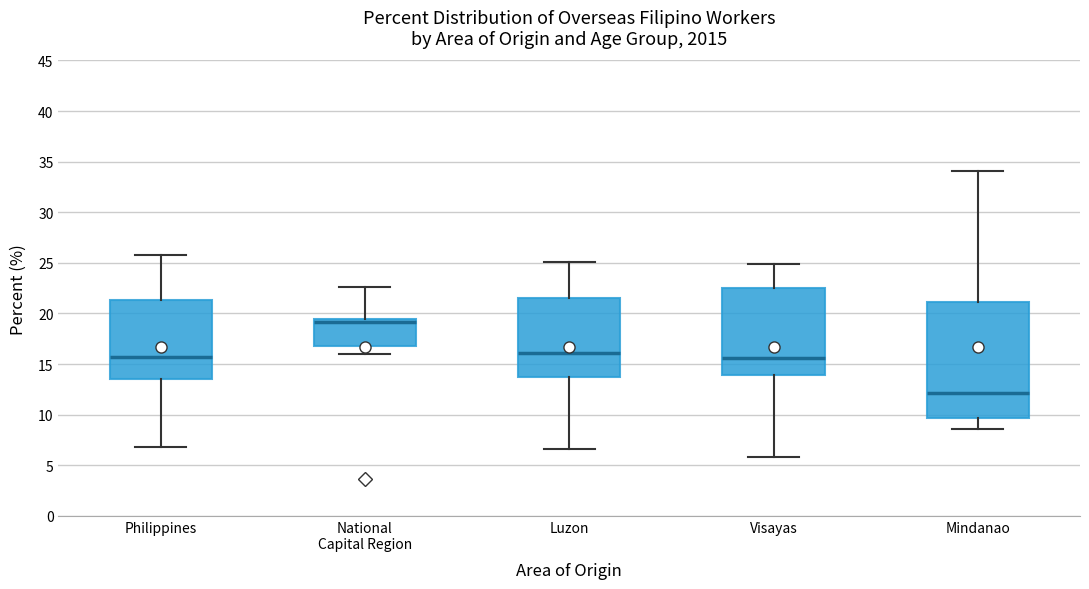

Reading left to right, read every box against the y-axis: the position of its median line, the range the box covers, and the ends of its whiskers. The values are not printed on the chart, so give them approximately, as read against the axis.

Philippines: median 15.5, box 13.5 to 21.5, whiskers 7.0 to 26.0
National Capital Region: median 19.0, box 17.0 to 19.5, whiskers 16.0 to 22.5
Luzon: median 16.0, box 13.5 to 21.5, whiskers 6.5 to 25.0
Visayas: median 15.5, box 14.0 to 22.5, whiskers 6.0 to 25.0
Mindanao: median 12.0, box 9.5 to 21.0, whiskers 8.5 to 34.0